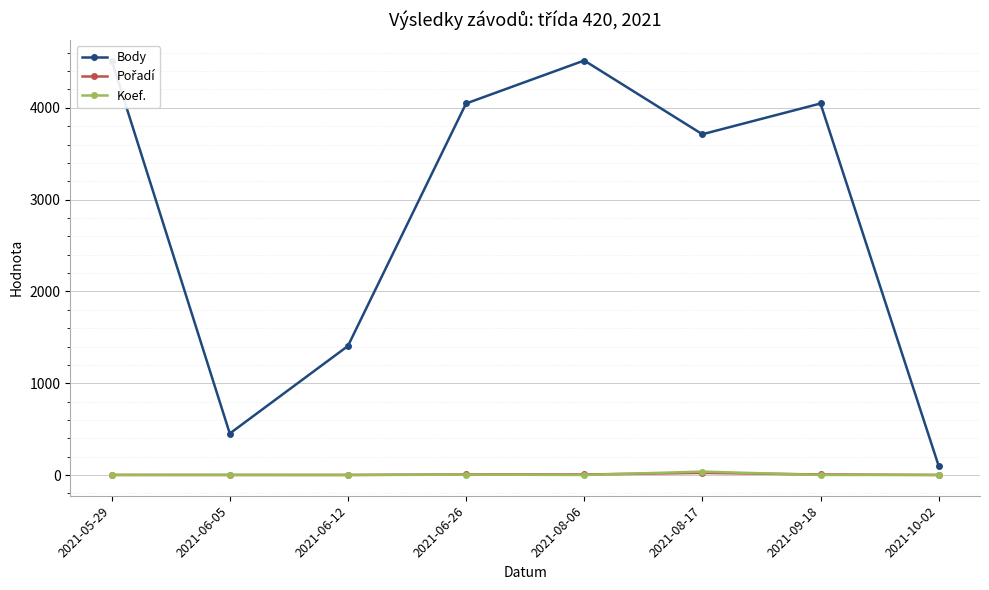

How many lines are shown in the chart?

3